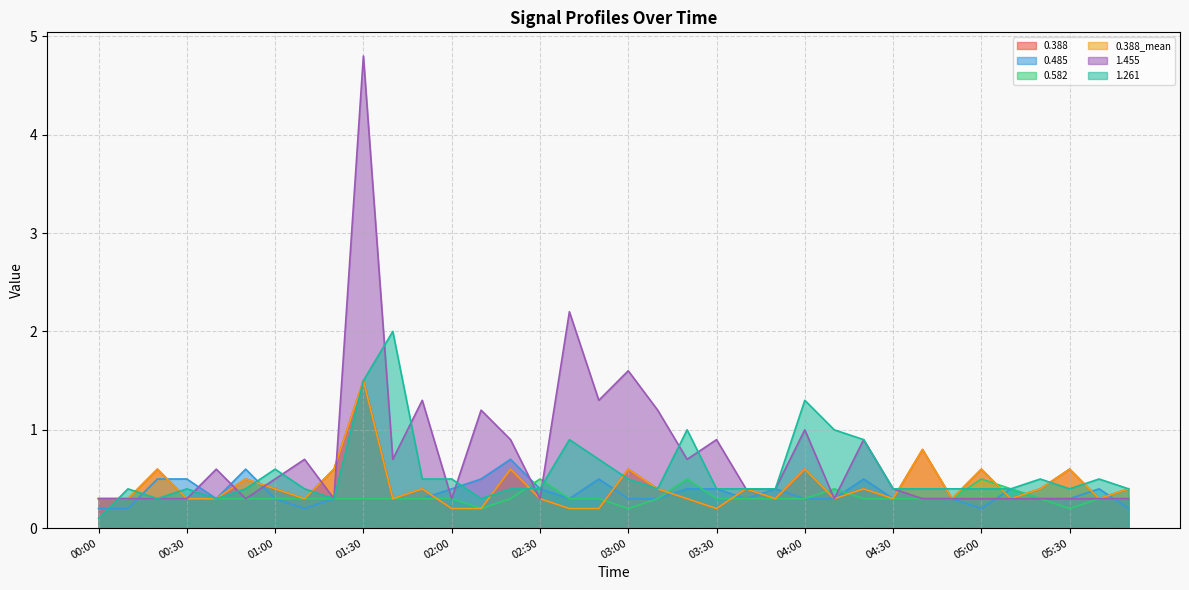

Read the 0.388_mean value at 03:00.

0.6